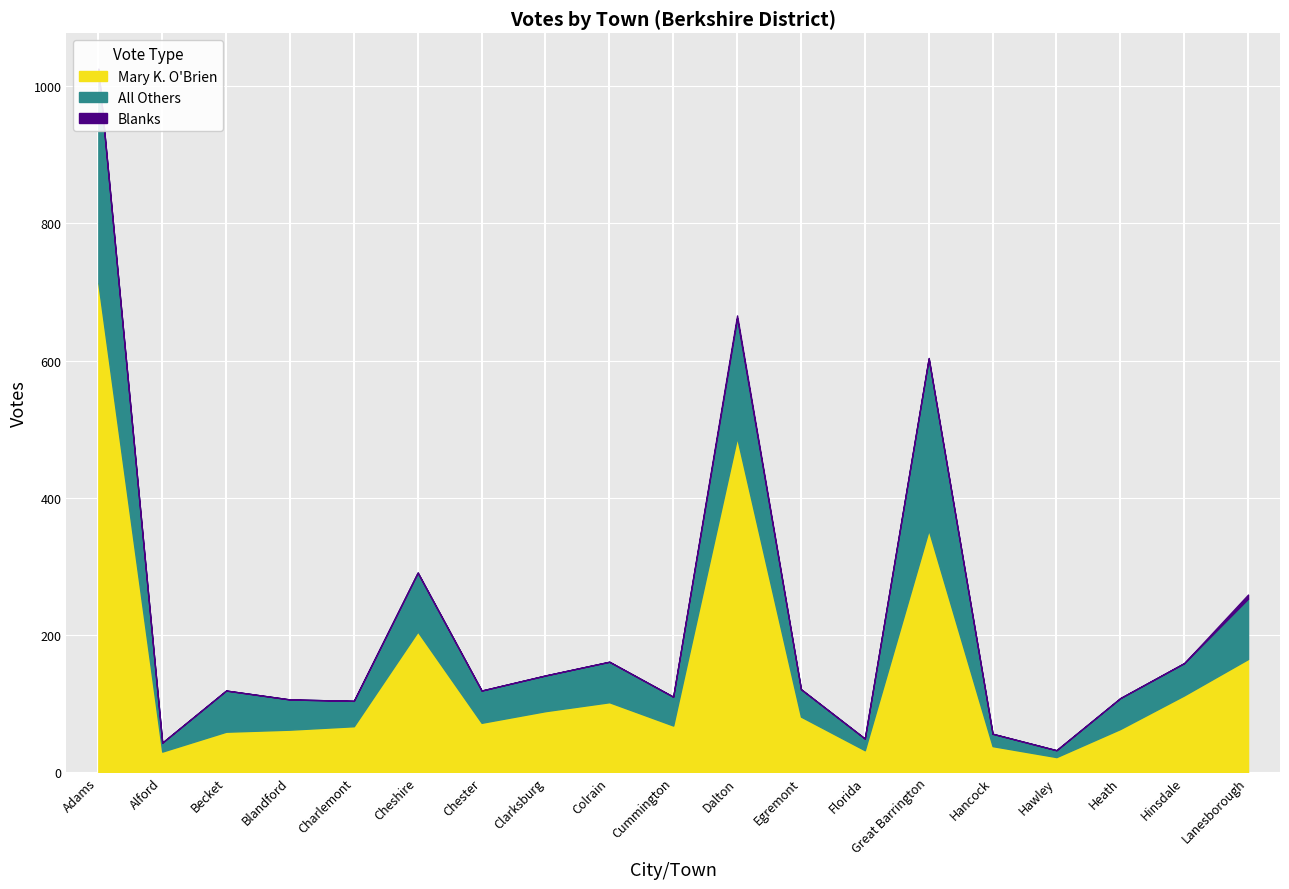

Which series has the widest spread of values?

Mary K. O'Brien